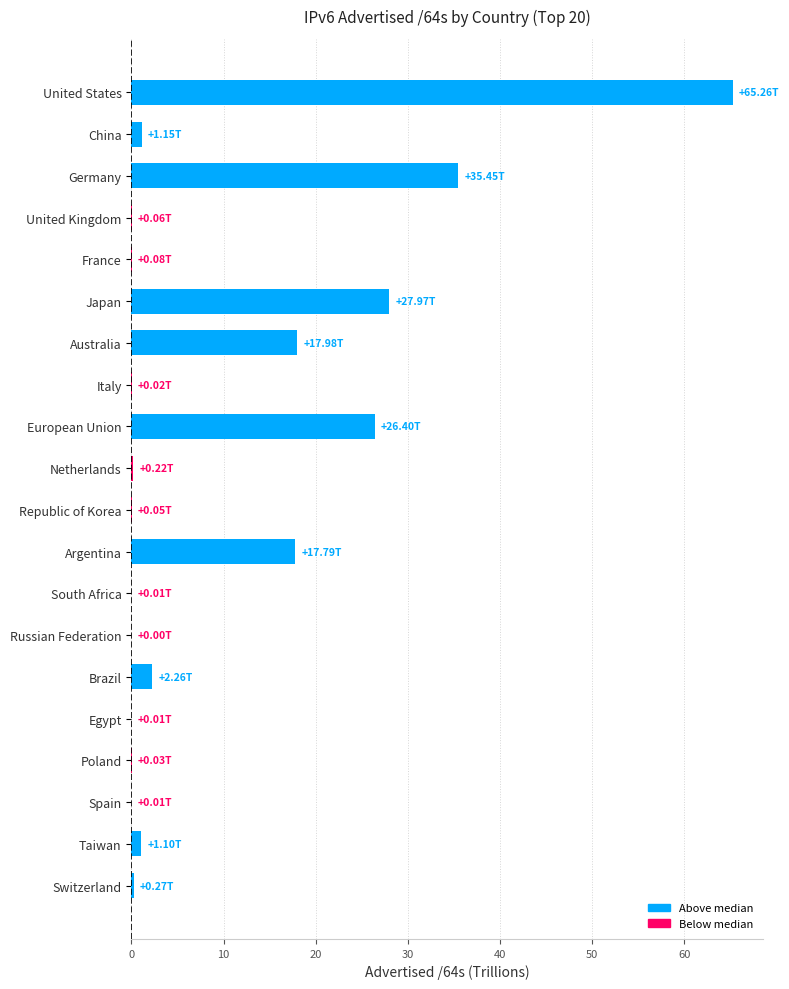

What is the sum of all values?

196.1